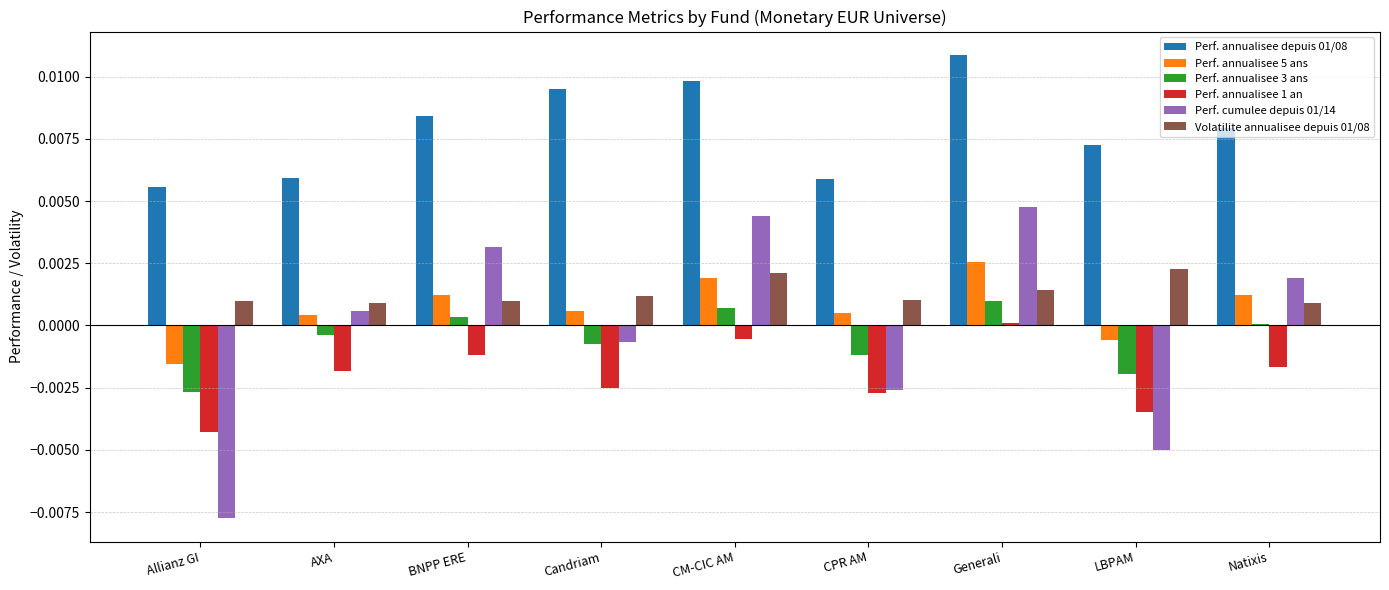

How many series are shown in this chart?

6